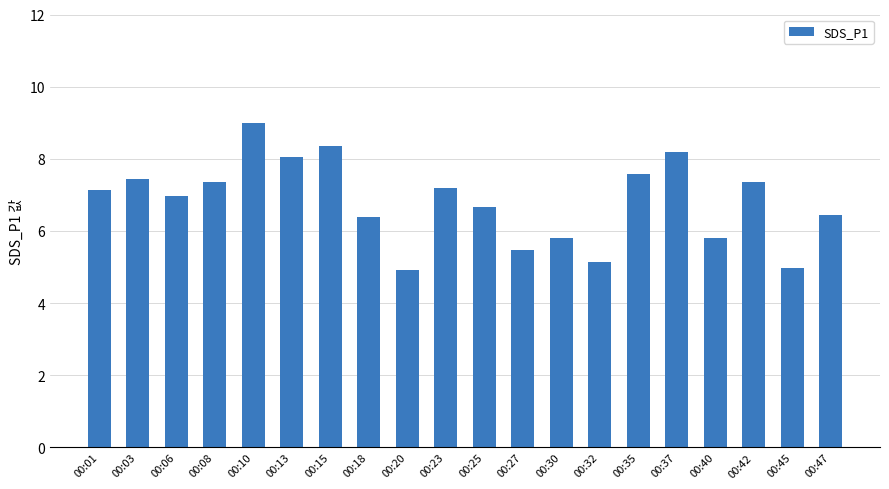

What is the sum of all values?

136.2